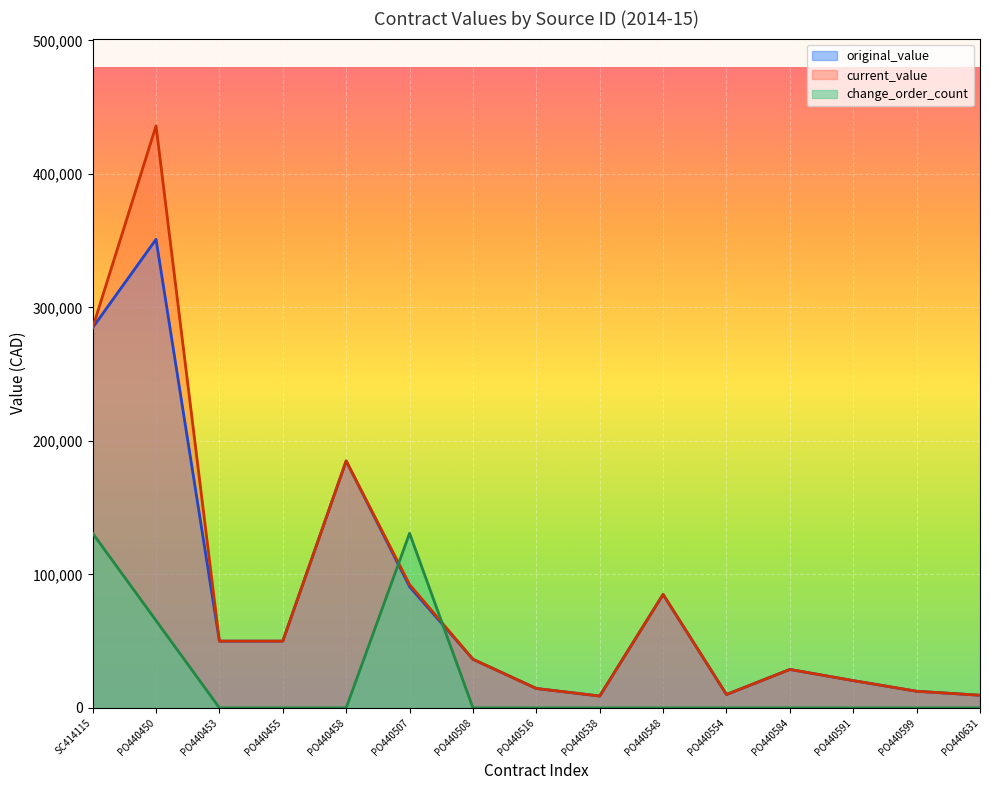

Does the chart display data point markers on the line(s)?

No